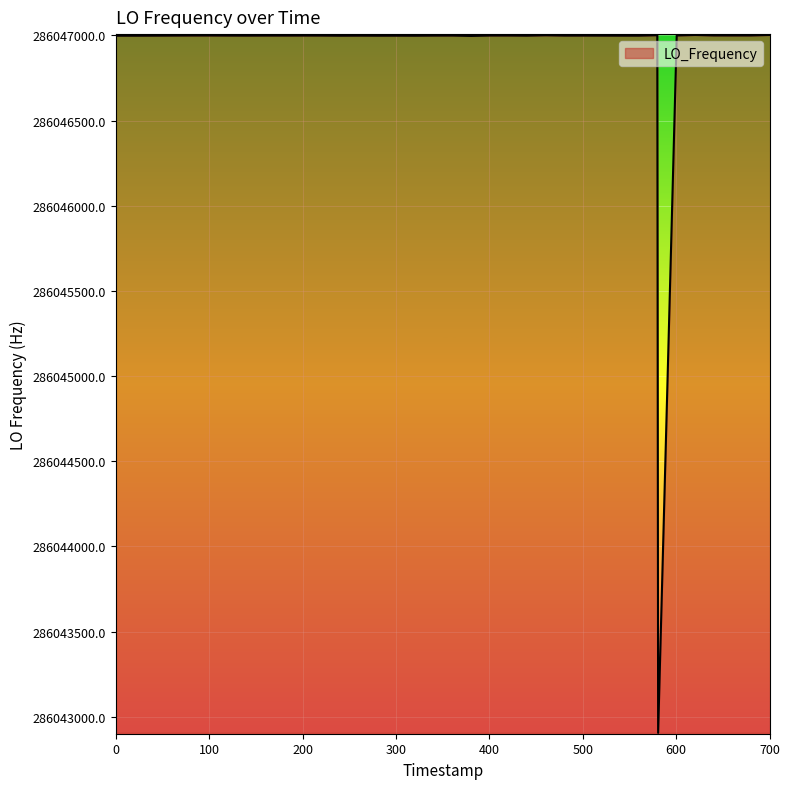

What is the greatest value displayed?

286047002.8